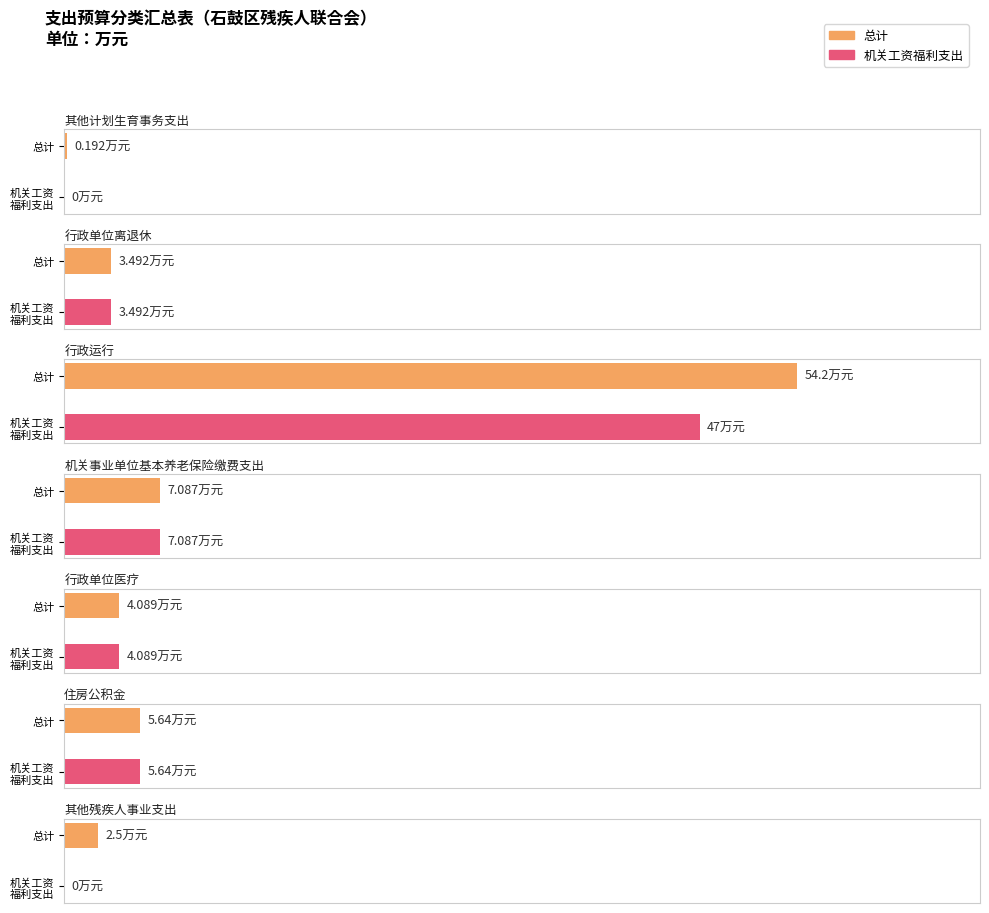

At 行政单位离退休, list the series in order from largest to smallest.

总计, 机关工资福利支出